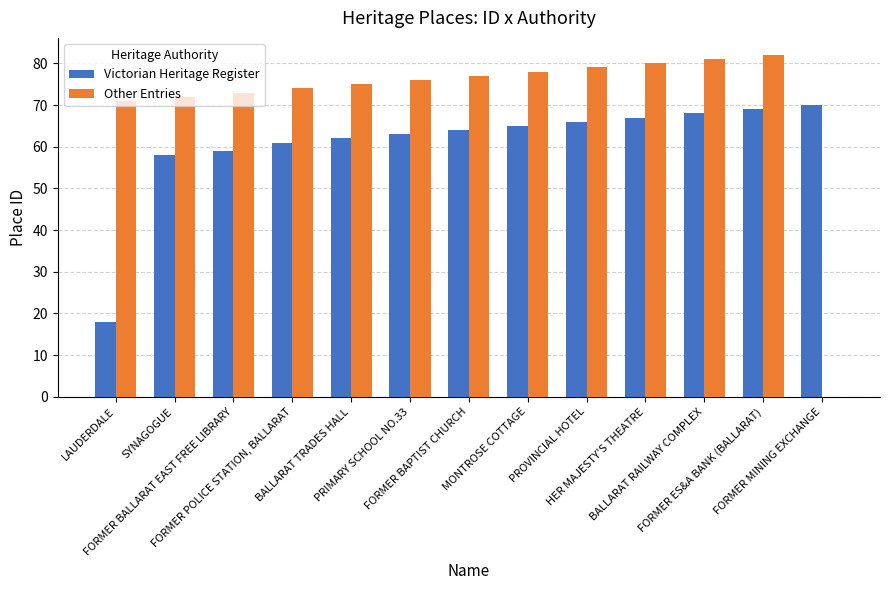

What are all the series names shown in the legend?

Victorian Heritage Register, Other Entries